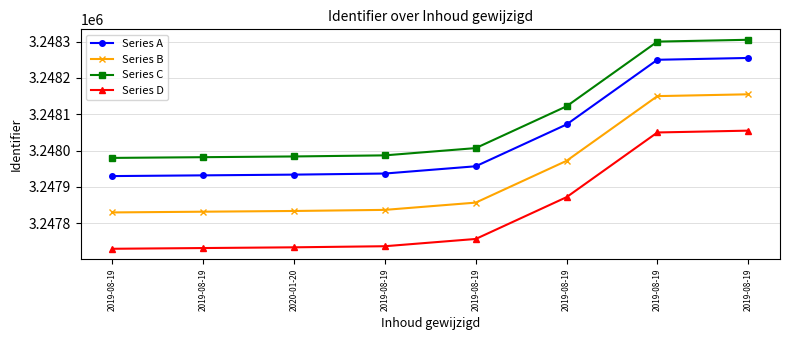

At how many categories does at least one series exceed 3248025?

3